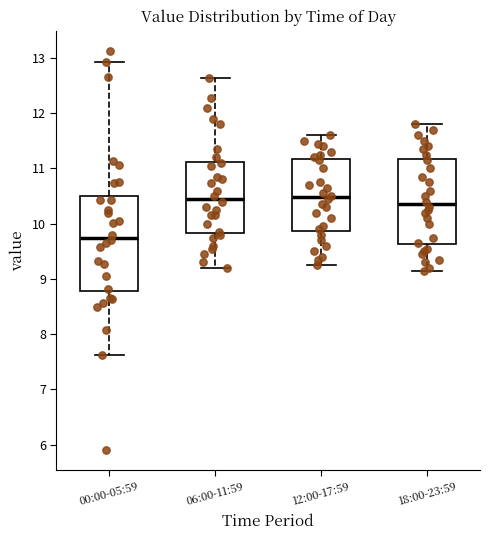

Where does the median line of the box for 12:00-17:59 sit on the y-axis? The values are not printed on the chart, so give them approximately, as read against the axis.

10.5